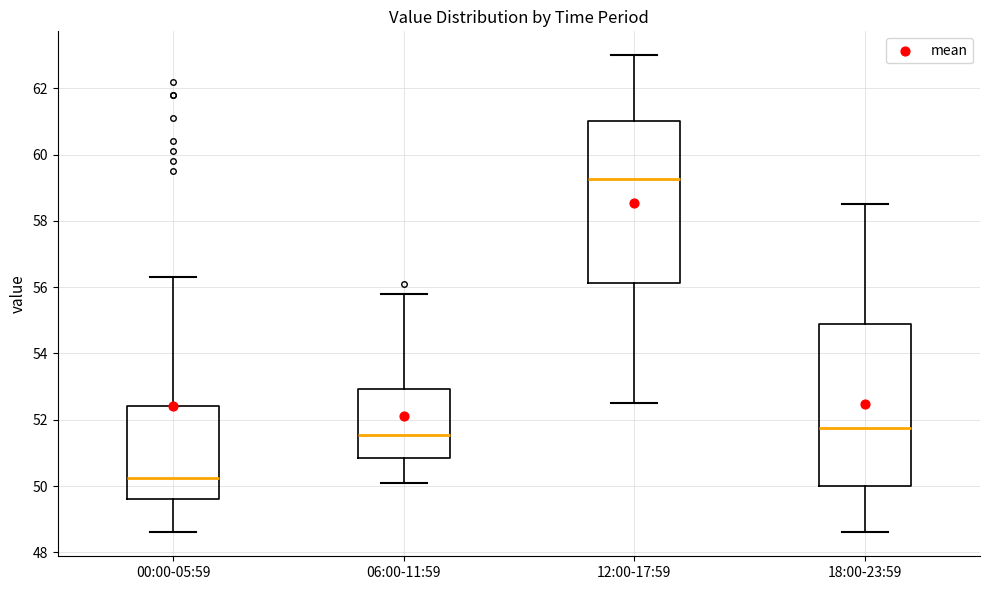

Where does the upper whisker of the box for 18:00-23:59 end on the y-axis? The values are not printed on the chart, so give them approximately, as read against the axis.

58.6